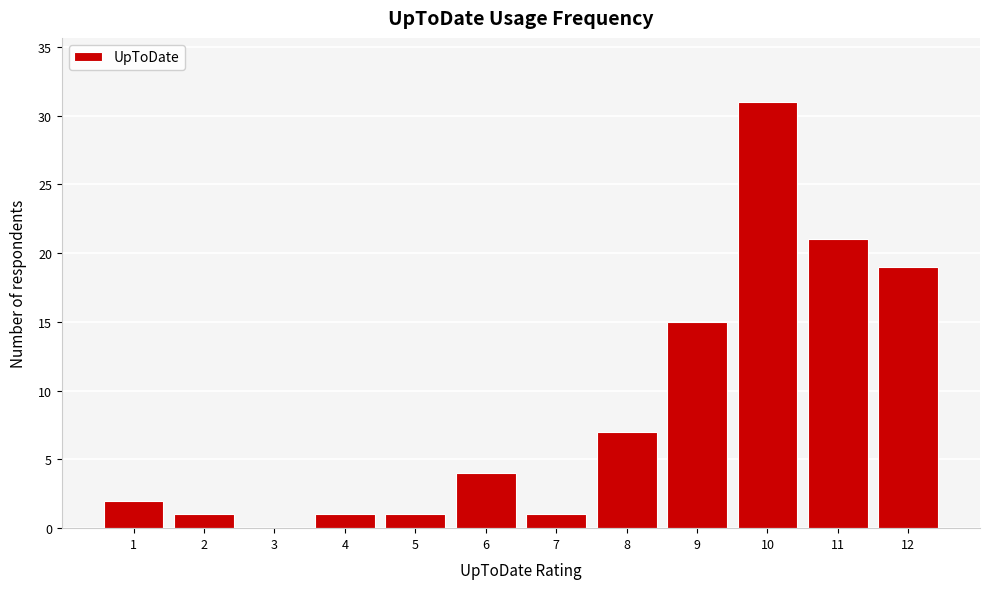

Reading left to right, transcribe this chart: for each bar, give the range it covers on the x-axis and its height. The values are not printed on the chart, so give them approximately, as read against the axis.

0.5 to 1.5: 2
1.5 to 2.5: 1
2.5 to 3.5: 0
3.5 to 4.5: 1
4.5 to 5.5: 1
5.5 to 6.5: 4
6.5 to 7.5: 1
7.5 to 8.5: 7
8.5 to 9.5: 15
9.5 to 10.5: 31
10.5 to 11.5: 21
11.5 to 12.5: 19